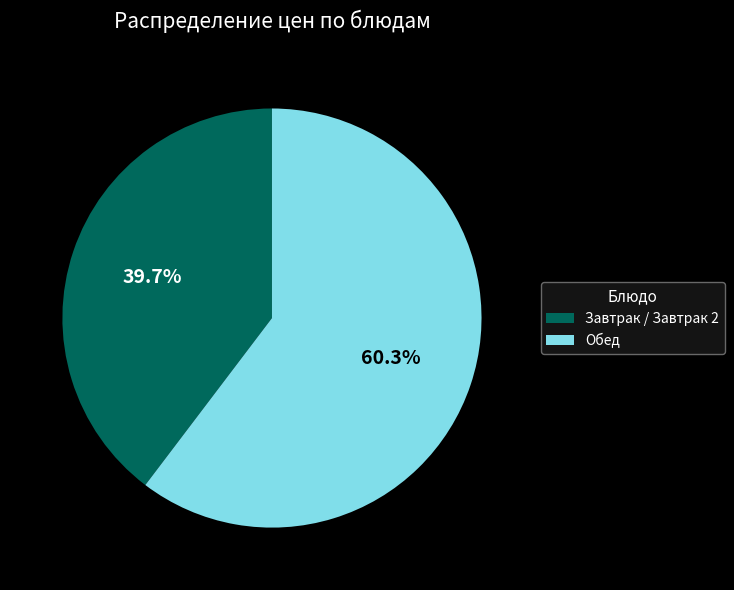

Does Обед account for over 50% of the chart?

Yes